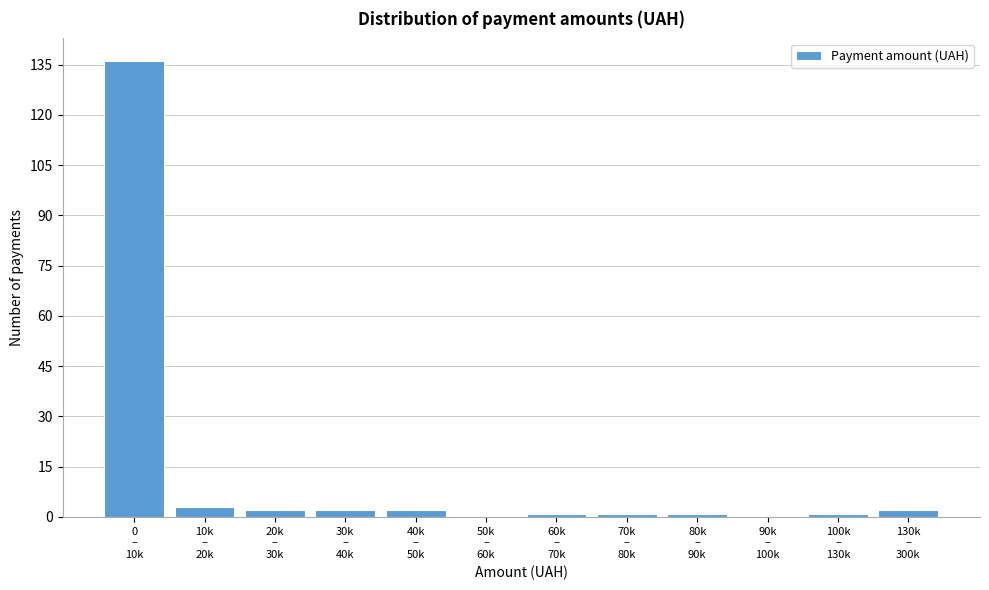

What is the sum of all values?

151